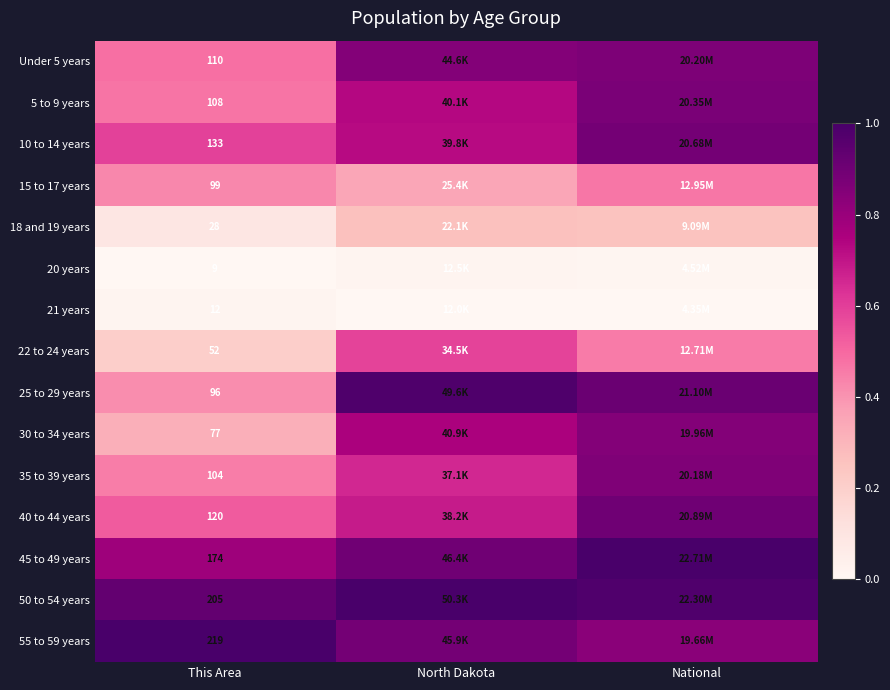

Is it true that 25 to 29 years equals 1.0 at North Dakota?

True